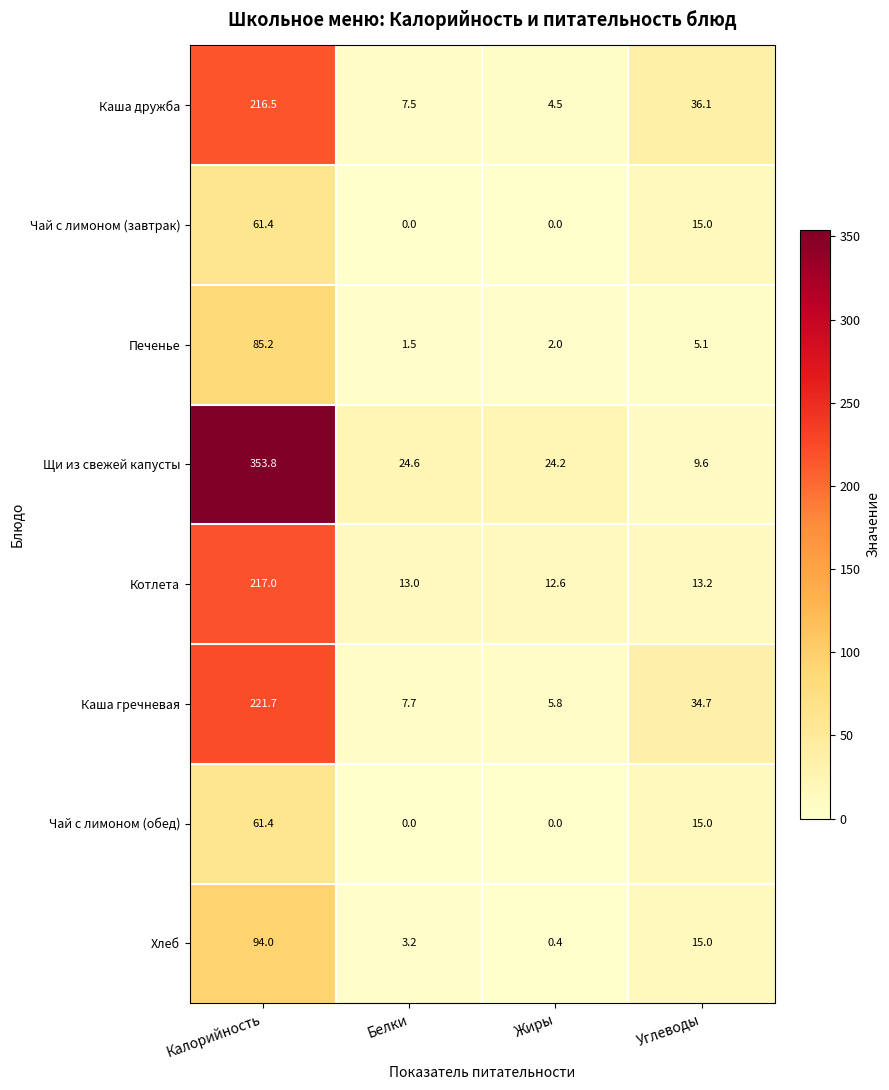

What is the sum of the Котлета values at Углеводы and Белки?

26.2